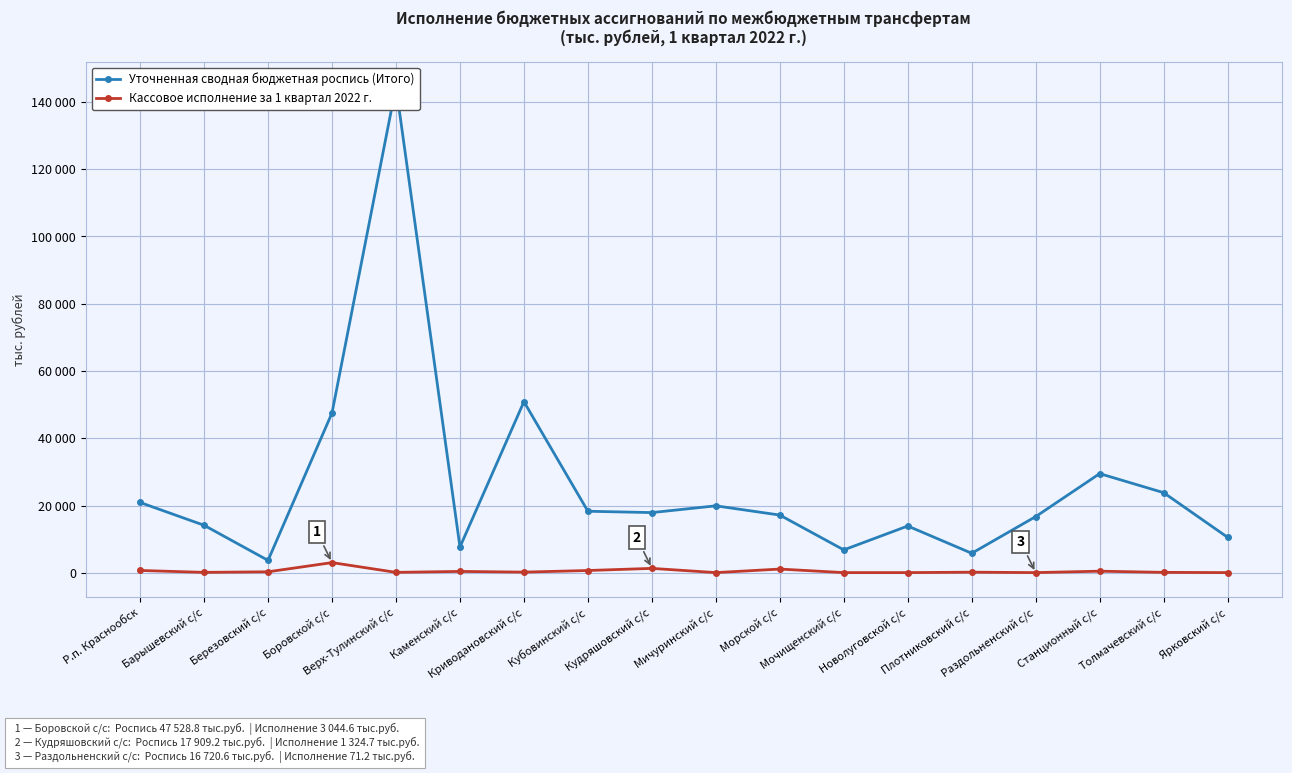

What is the label of the 16th point from the left?

Станционный с/с